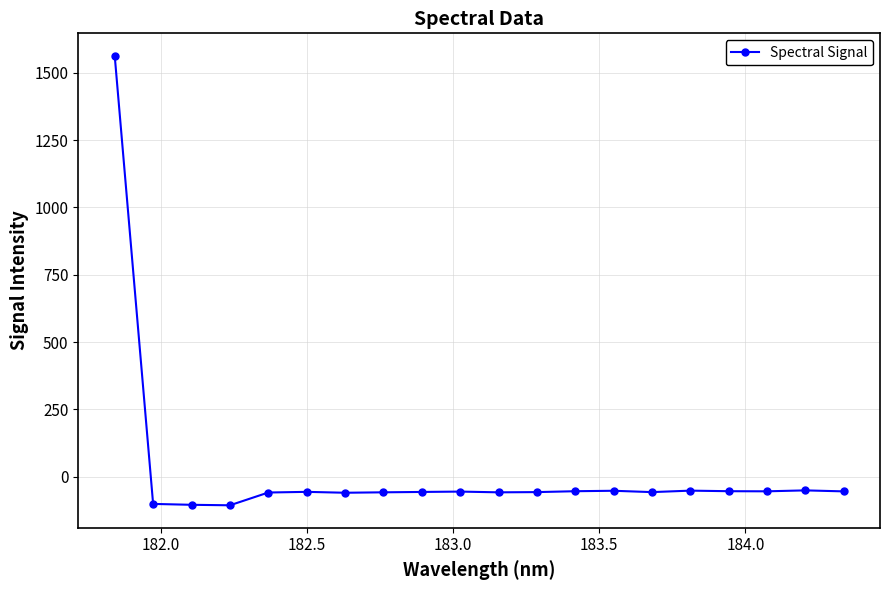

What is the sum of all values?

364.5